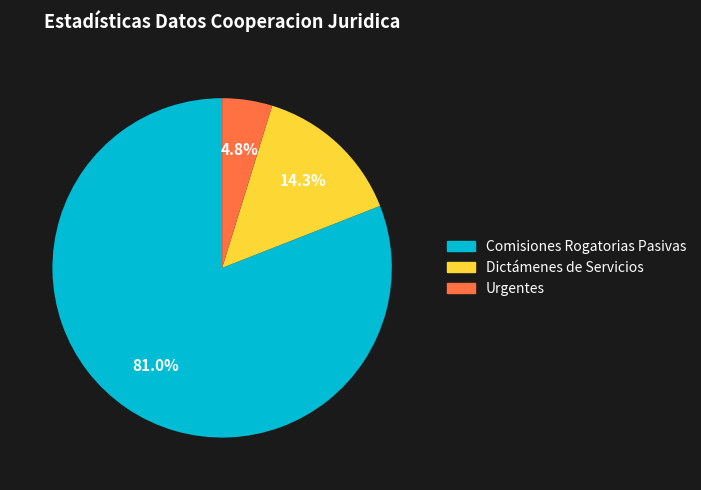

Does any single category account for the majority?

Yes